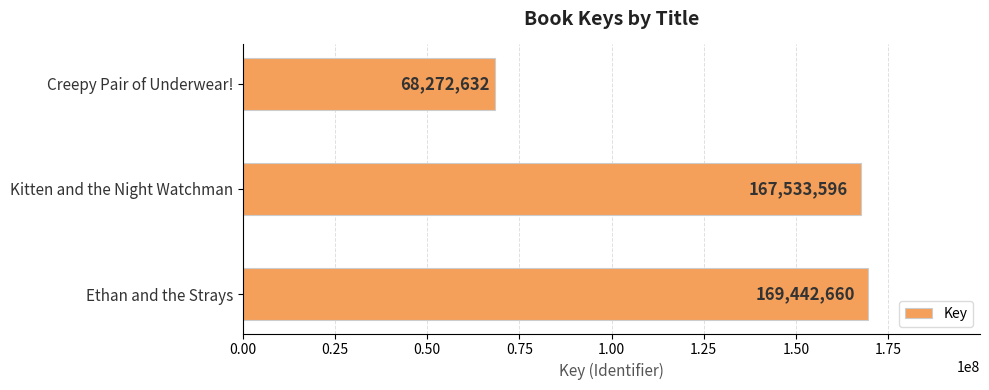

The value at Creepy Pair of Underwear! is 68272632. True or false?

True